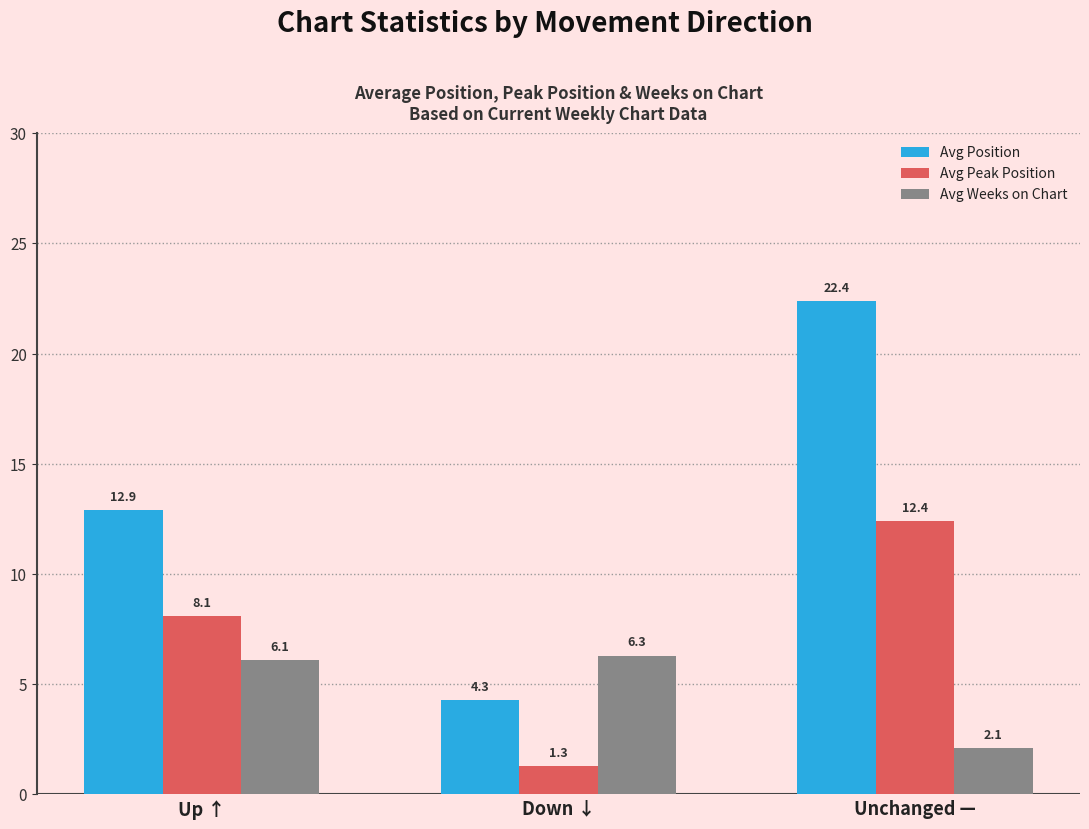

At which category is the sum across all series the highest?

Unchanged —